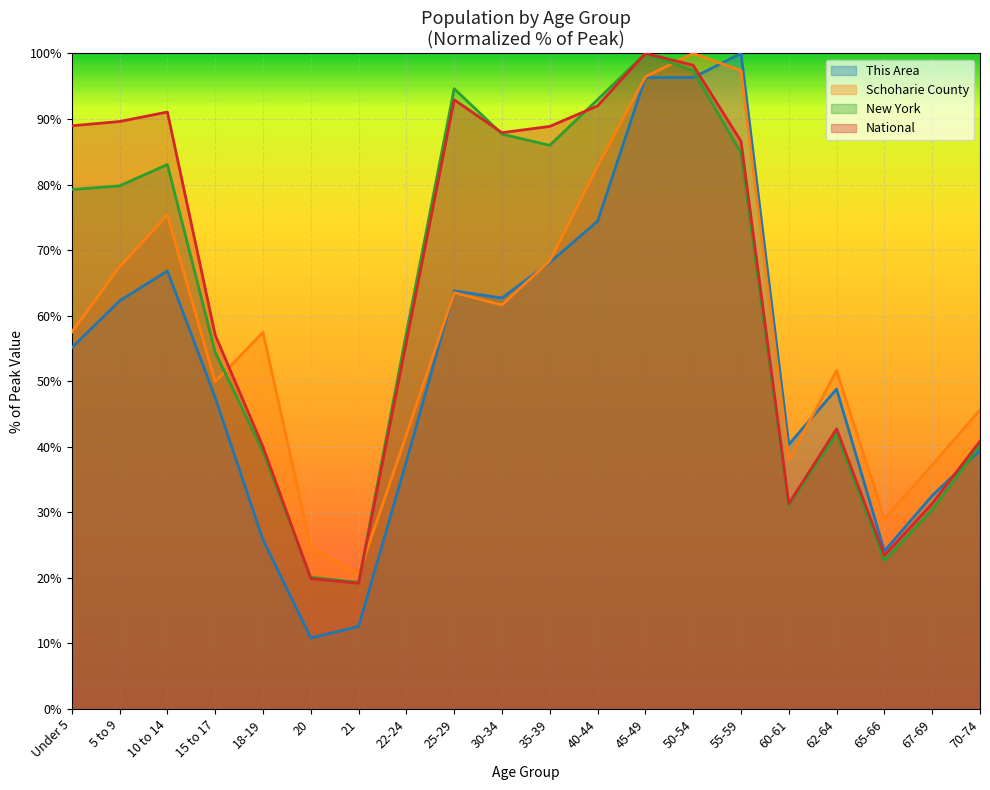

Reading left to right, extract all data points from this chart.

This Area: 55.1	62.3	66.8	47.5	25.8	10.8	12.6	37.7	63.8	62.7	68.1	74.4	96.3	96.3	100.0	40.3	48.8	24.1	32.5	39.5
Schoharie County: 57.5	67.4	75.3	49.9	57.4	24.7	20.5	41.8	63.5	61.6	68.4	82.8	96.4	100.0	97.4	38.0	51.6	29.0	37.2	45.6
New York: 79.2	79.8	83.0	54.4	39.3	20.1	19.3	57.3	94.6	87.7	86.0	92.9	100.0	97.3	84.8	31.1	42.0	22.6	30.4	40.3
National: 89.0	89.6	91.1	57.0	40.0	19.9	19.2	56.0	92.9	87.9	88.9	92.0	100.0	98.2	86.6	31.3	42.7	23.4	31.3	40.9